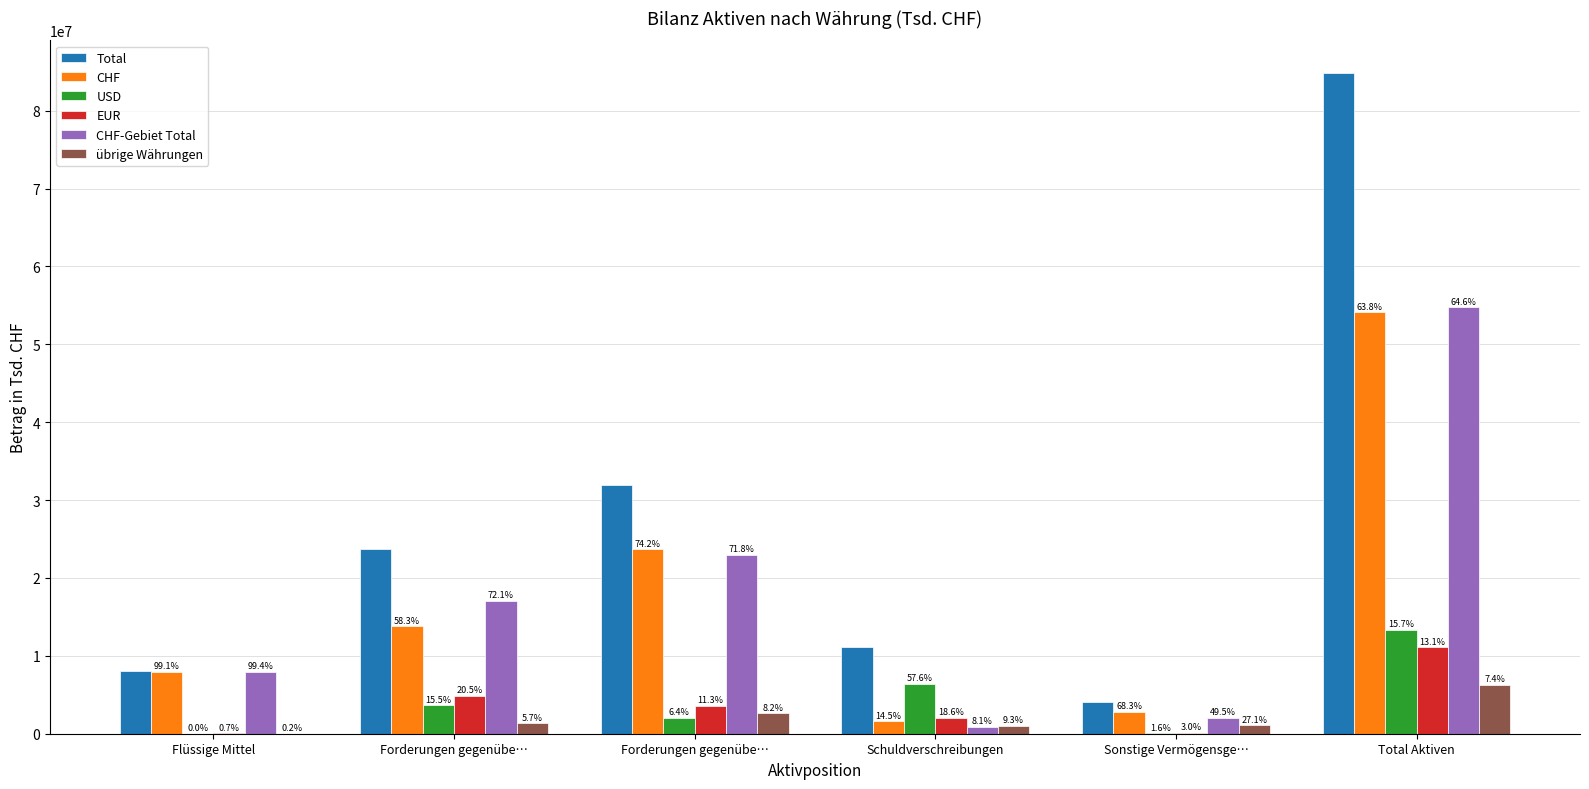

How many groups of bars are there?

6